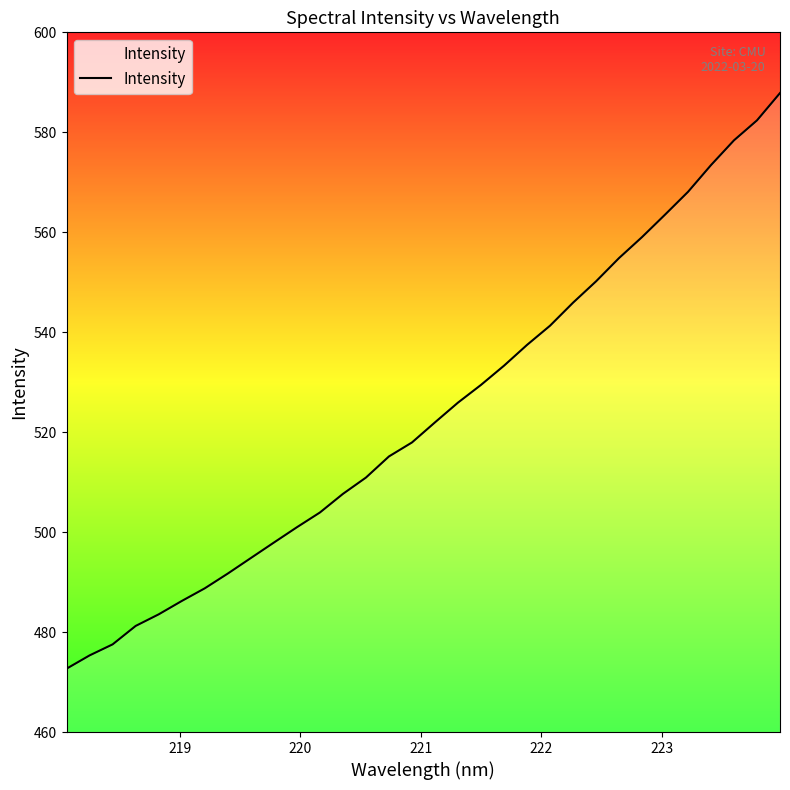

What is the greatest value displayed?

587.9